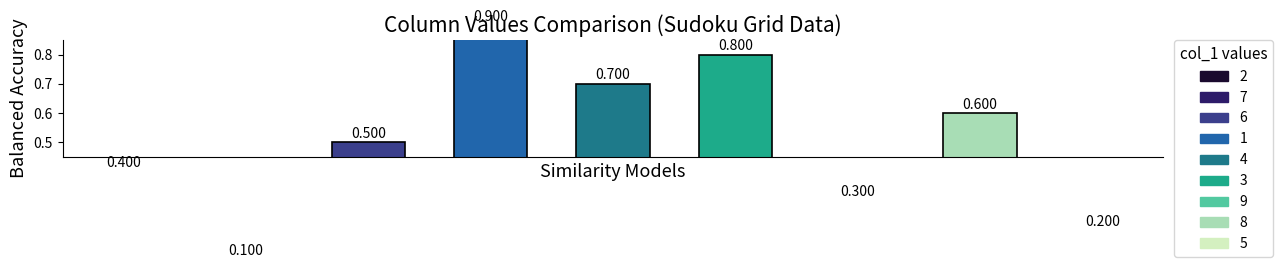

Is it true that the value at 2 is 0.3?

False